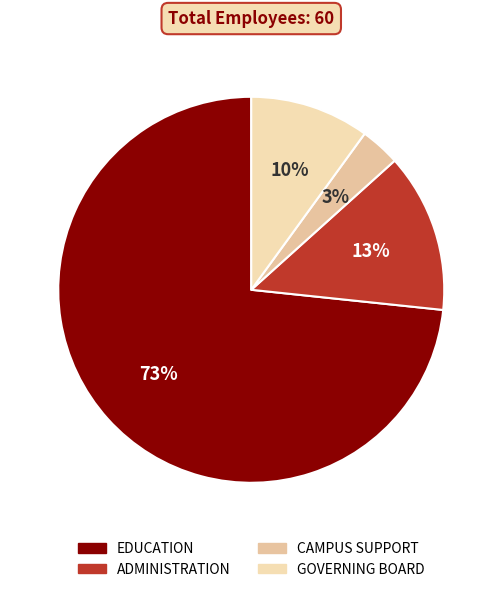

Which has a higher value, ADMINISTRATION or EDUCATION?

EDUCATION